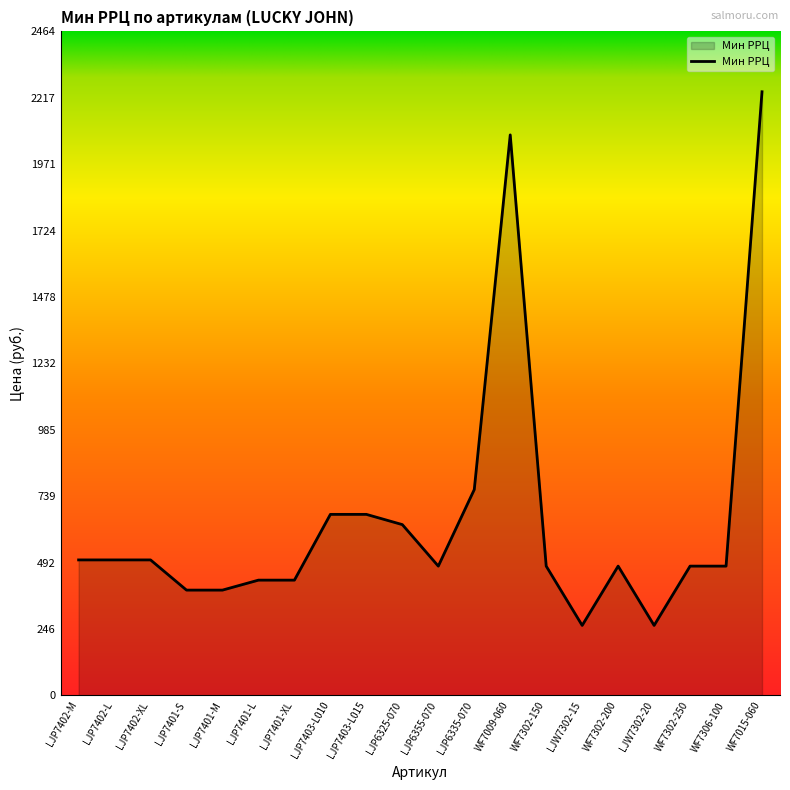

At which label is the value closest to 1250?

LJP6335-070